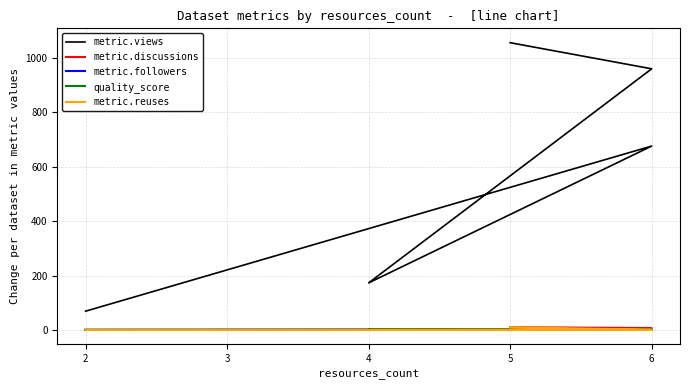

What are all the series names shown in the legend?

metric.views, metric.discussions, metric.followers, quality_score, metric.reuses